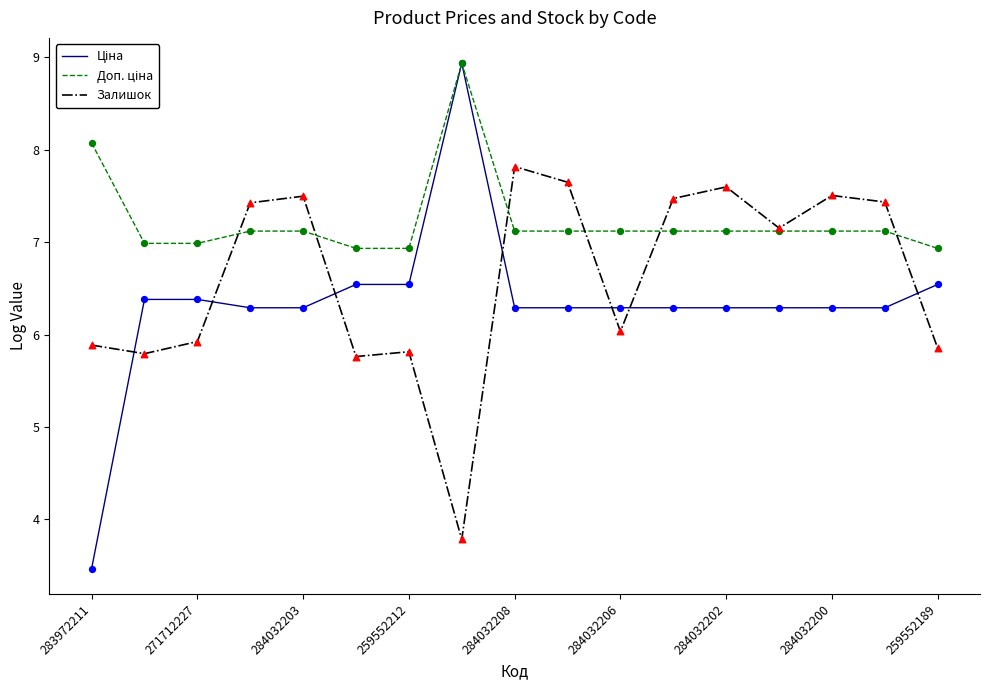

What is the lowest value of the Залишок series?

3.8